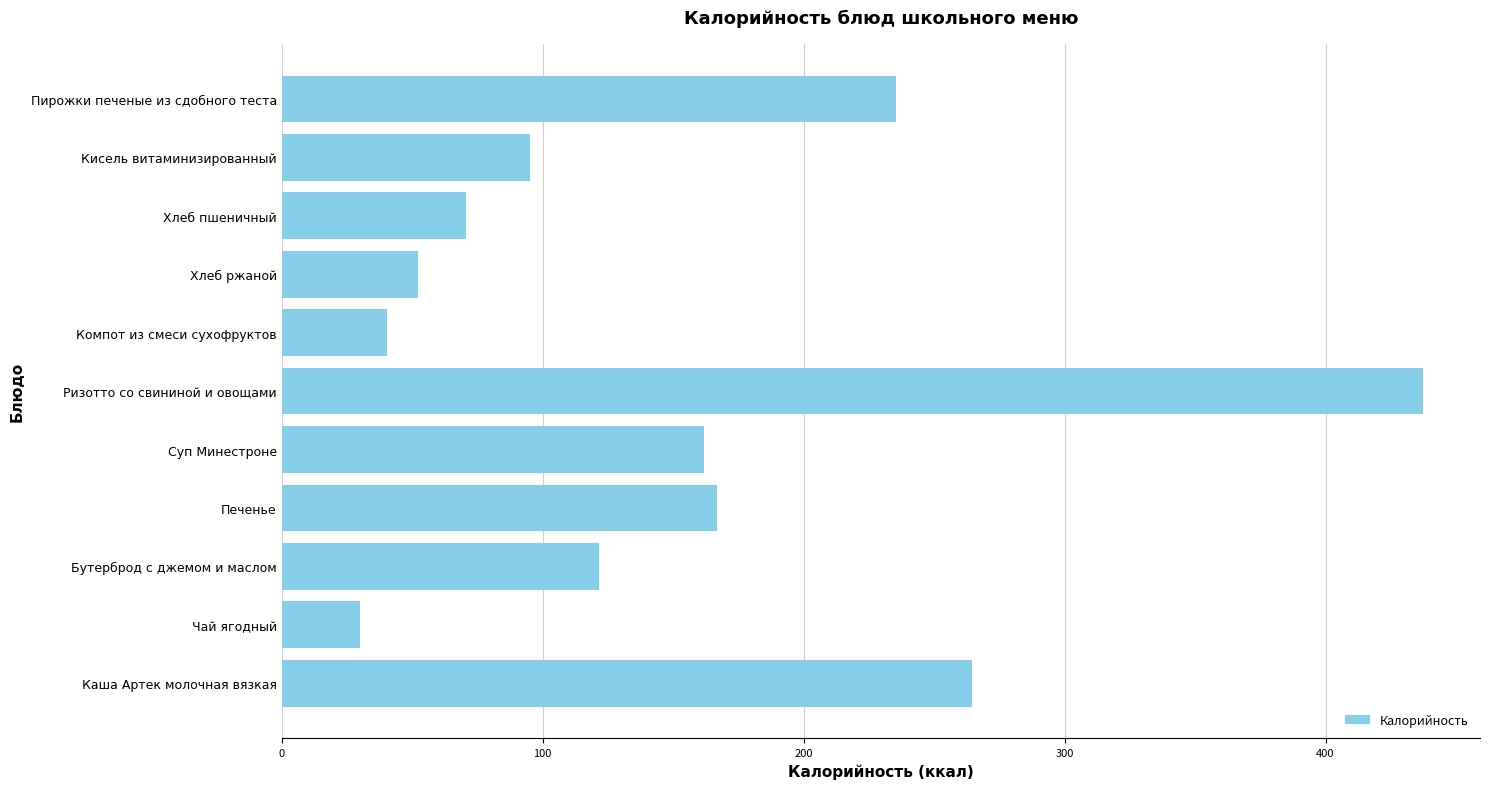

The chart shows a value of 30.2 at Чай ягодный. True or false?

True